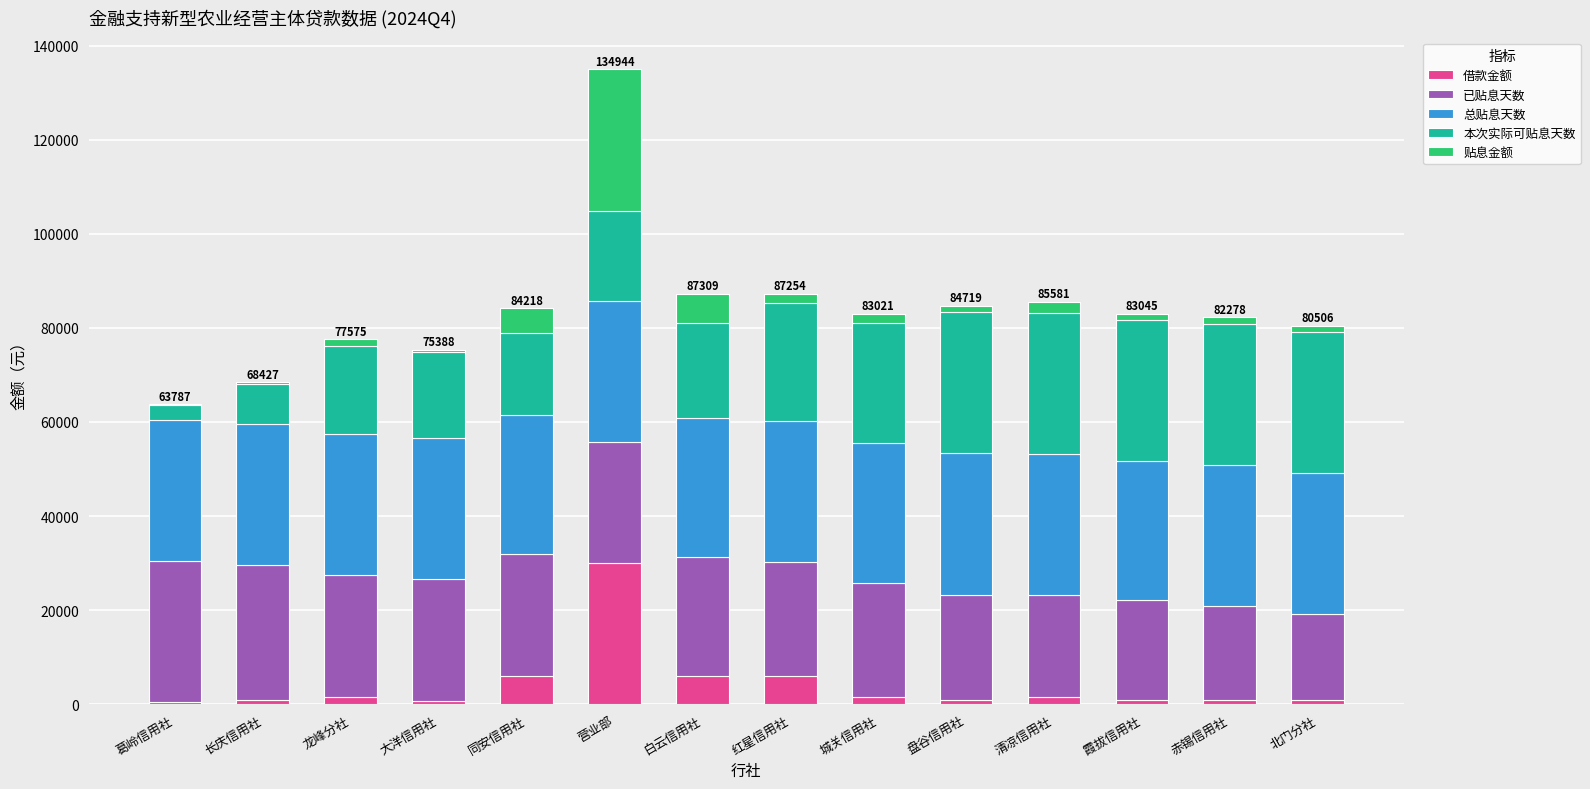

How many distinct data groups are displayed?

5